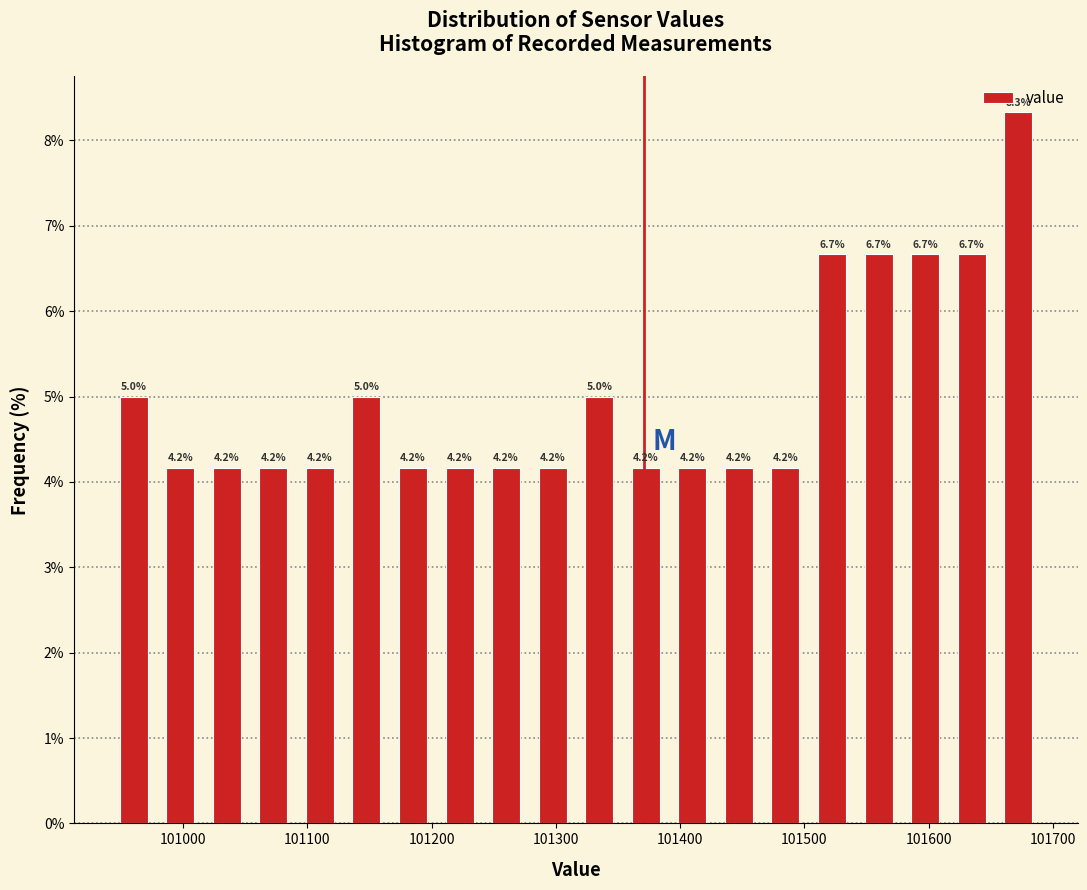

Around what value on the x-axis is the tallest bar? Give the approximate position of its centre, as read against the axis.

101670